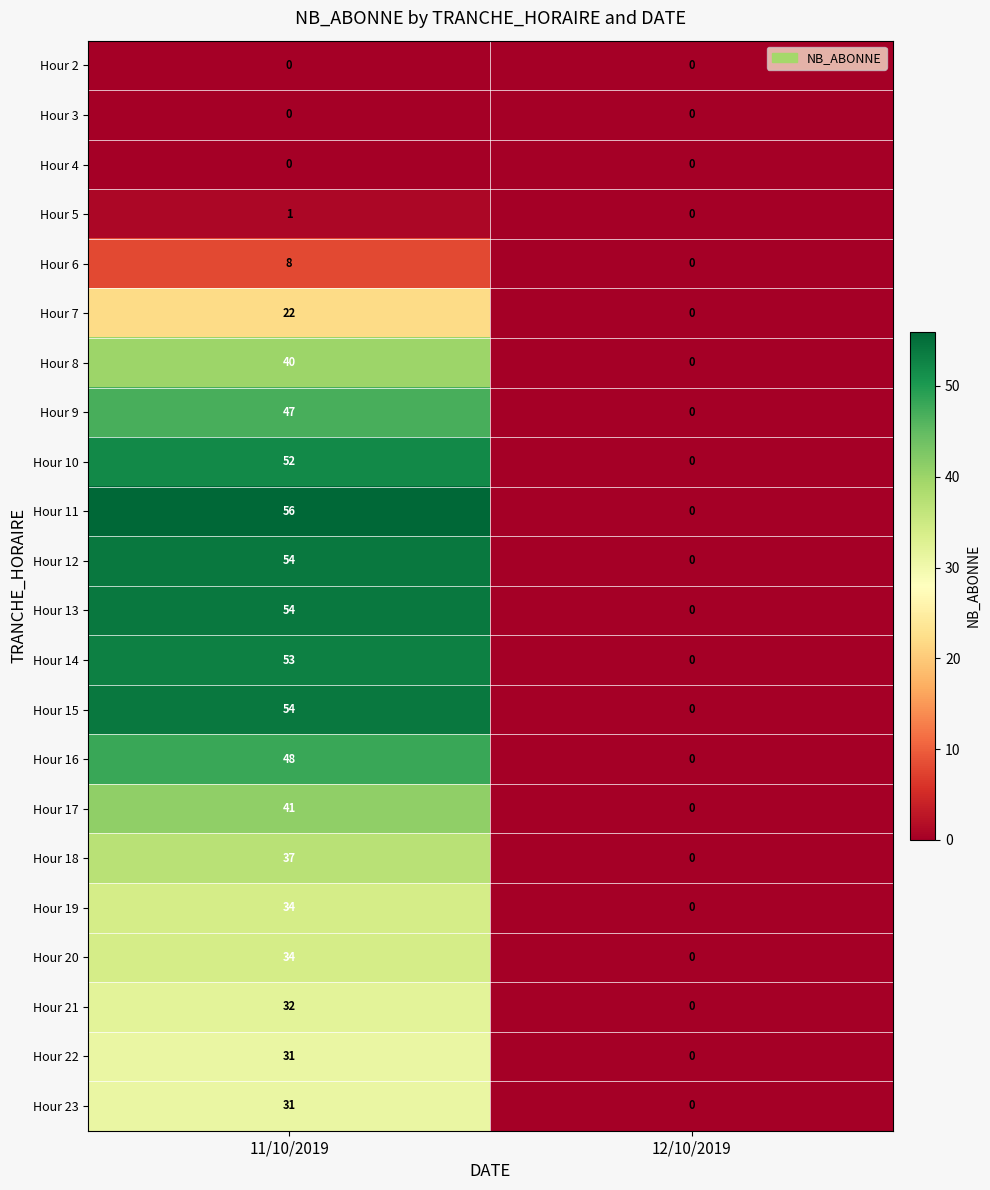

Is it true that Hour 19 equals 34 at 11/10/2019?

True